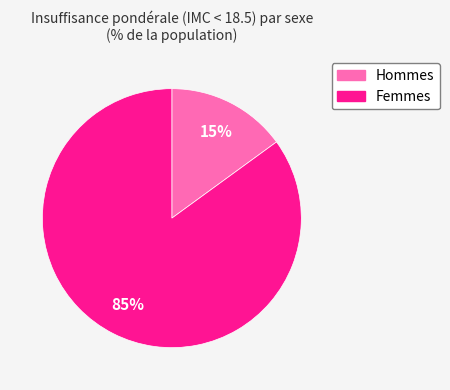

Which category has the biggest portion of the pie?

Femmes